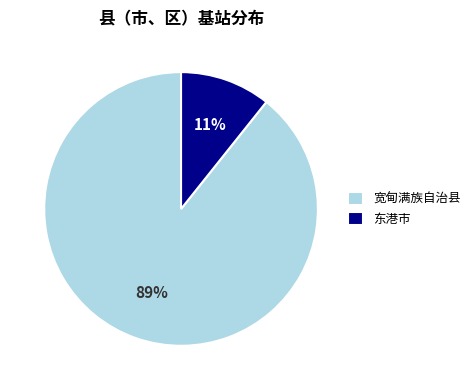

Is the sum of 宽甸满族自治县 and 东港市 greater than half?

Yes